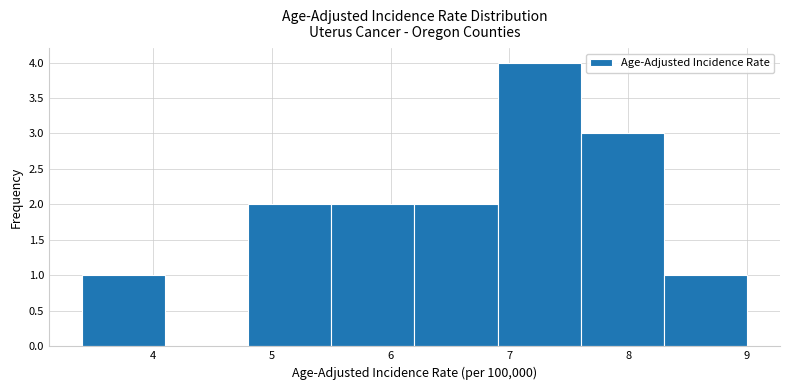

Reading left to right, transcribe this chart: for each bar, give the range it covers on the x-axis and its height. The values are not printed on the chart, so give them approximately, as read against the axis.

3.4 to 4.1: 1
4.1 to 4.8: 0
4.8 to 5.5: 2
5.5 to 6.2: 2
6.2 to 6.9: 2
6.9 to 7.6: 4
7.6 to 8.3: 3
8.3 to 9.0: 1